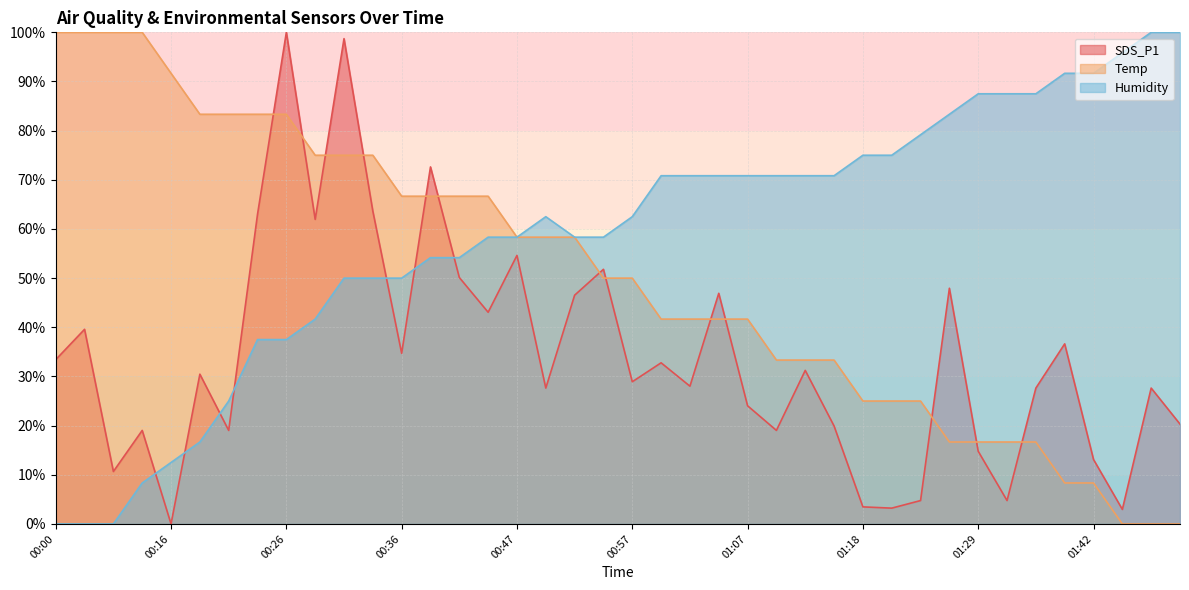

Which has a higher value, 00:21 or 00:28?

00:28